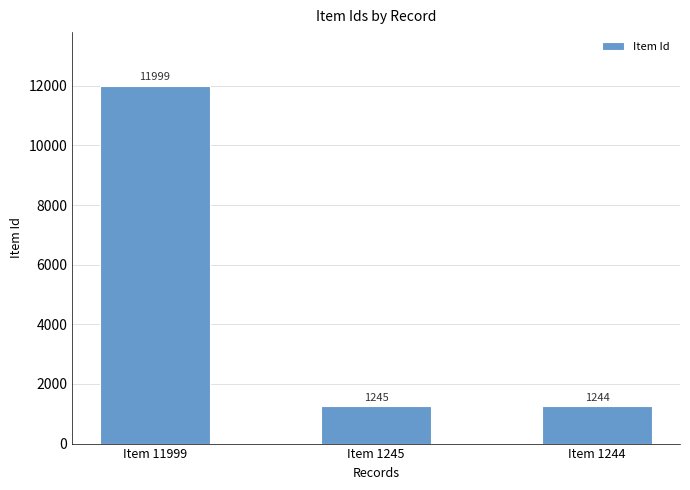

Which label corresponds to the largest value in the chart?

Item 11999